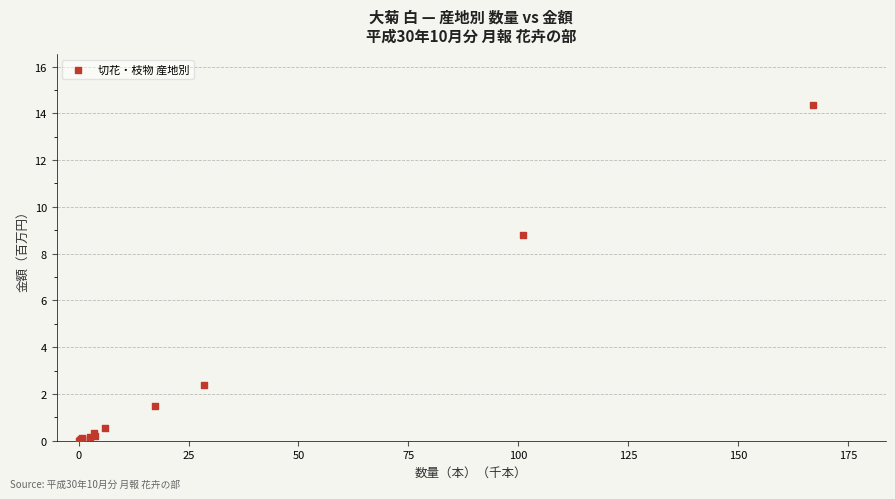

What Y value in the scatter plot is closest to 7?

8.8